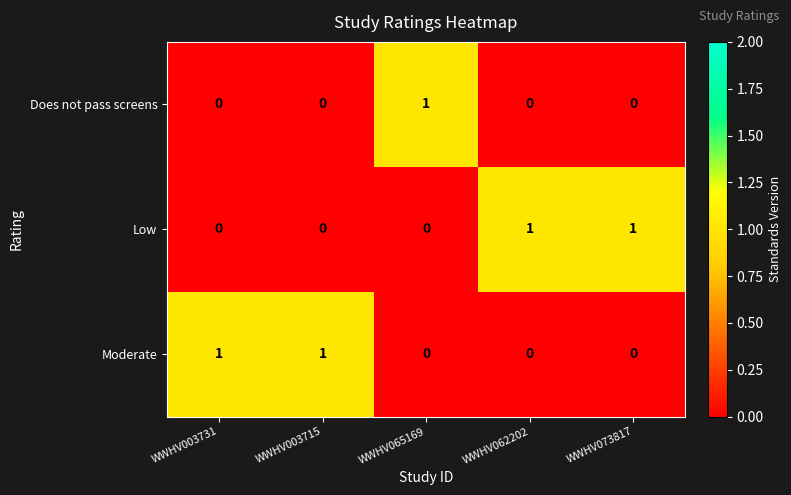

The value of Moderate at WWHV003715 is 1. True or false?

True